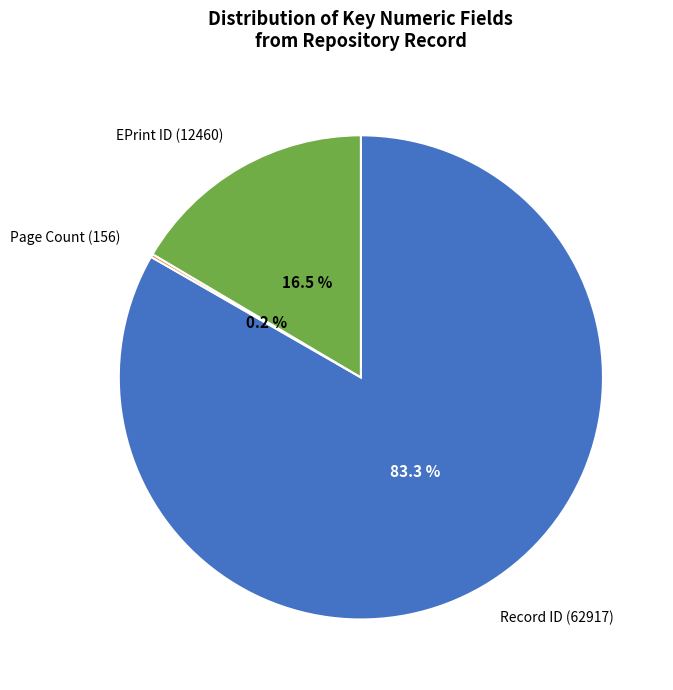

Which category has the biggest portion of the pie?

Record ID (62917)